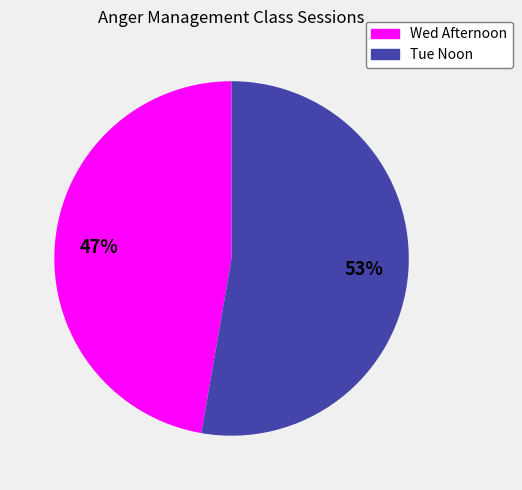

To the nearest percent, what percentage of the pie is Tue Noon?

53%